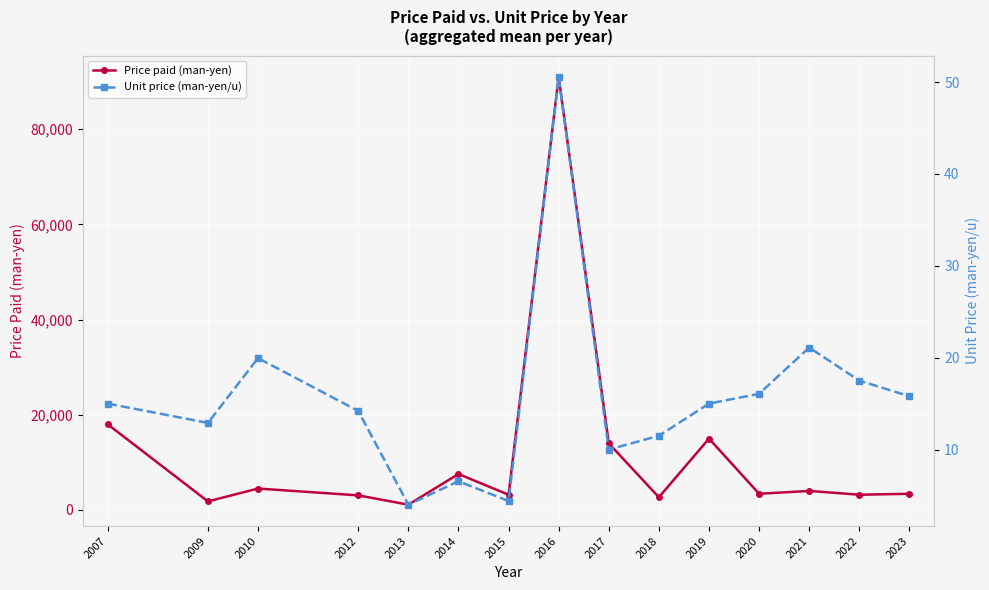

How many data points does each series have?

15